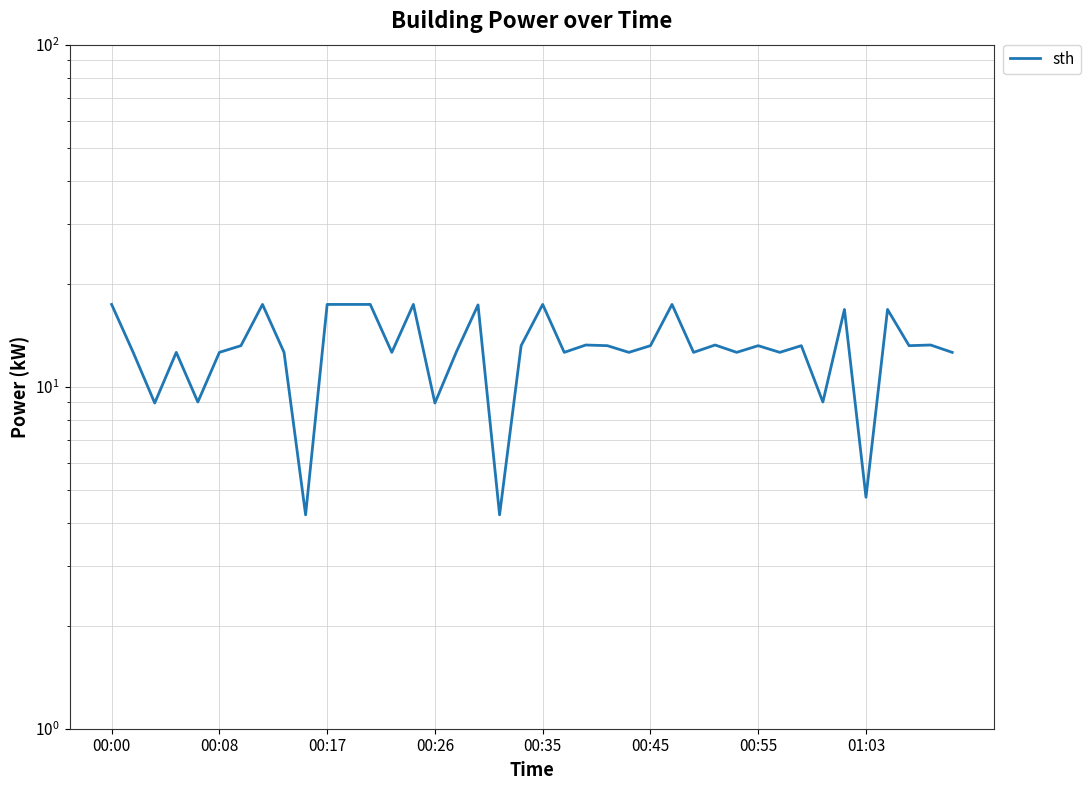

Reading left to right, extract all data points from this chart.

17.4	12.6	9.0	12.6	9.0	12.6	13.2	17.4	12.6	4.2	17.4	17.4	17.4	12.6	17.4	9.0	12.7	17.3	4.2	13.2	17.4	12.6	13.2	13.2	12.6	13.2	17.4	12.6	13.2	12.6	13.2	12.6	13.2	9.0	16.8	4.8	16.8	13.2	13.2	12.6